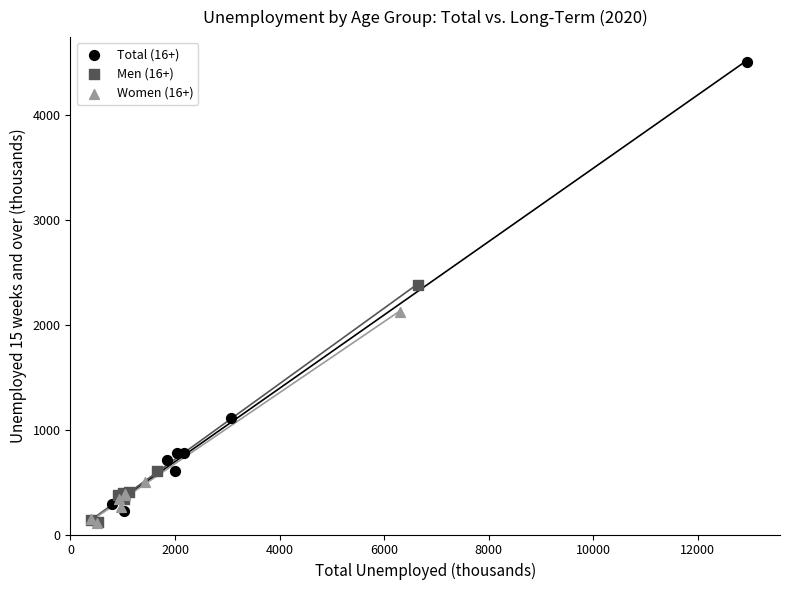

Which series has the widest spread of Y values?

Total (16+)